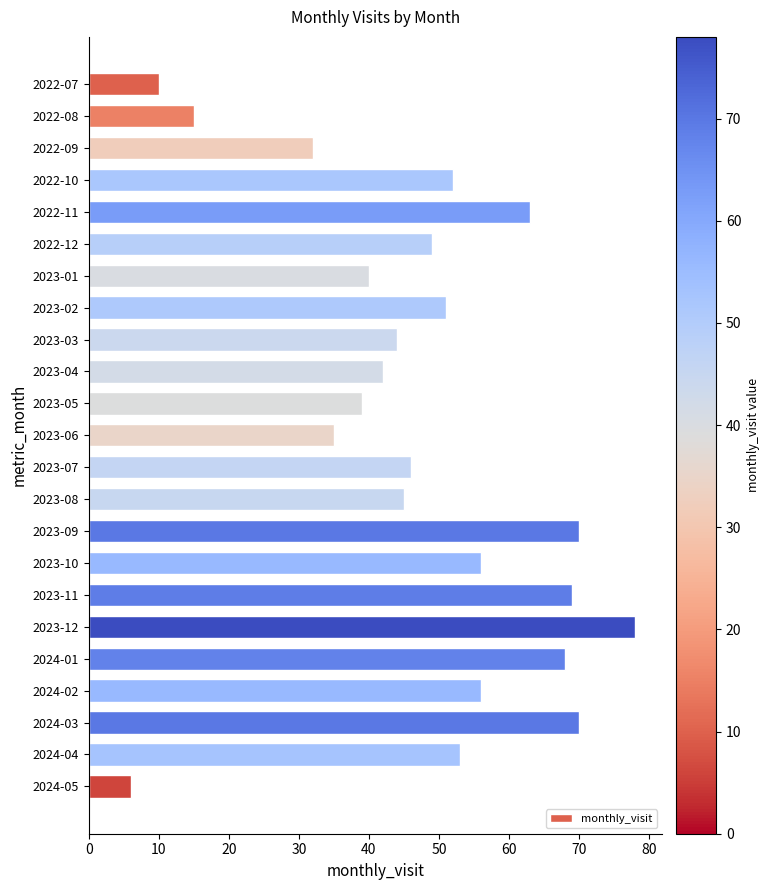

What is the change in value from 2023-02 to 2024-04?

+2